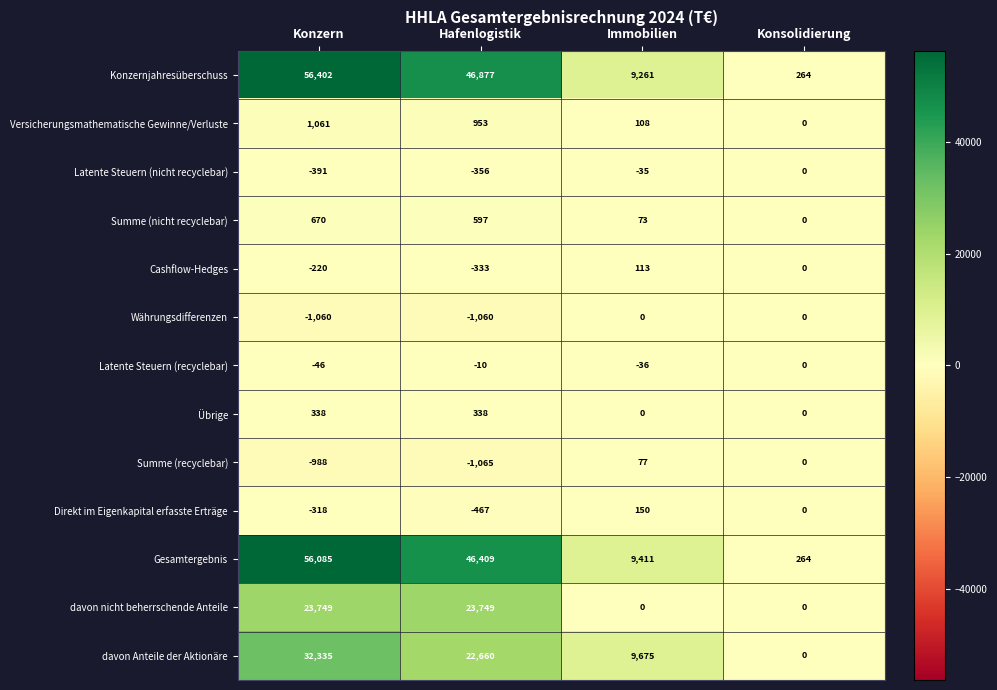

Which series has the largest total across all categories?

Konzernjahresüberschuss